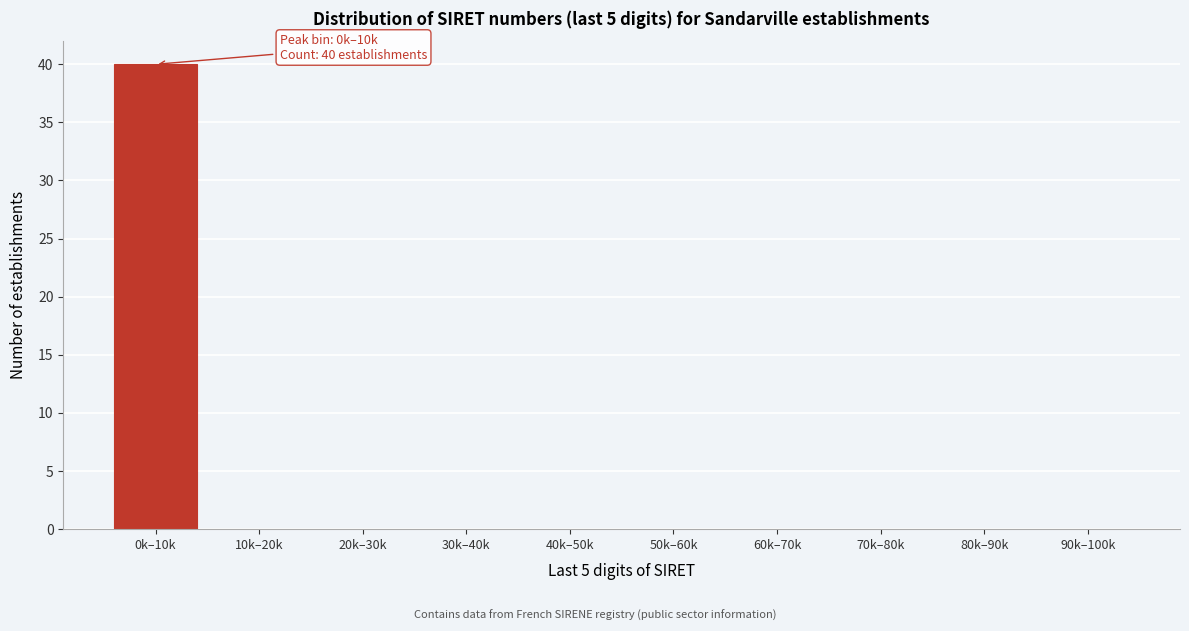

Reading right to left, list all the values displayed in this chart.

90k–100k=0	80k–90k=0	70k–80k=0	60k–70k=0	50k–60k=0	40k–50k=0	30k–40k=0	20k–30k=0	10k–20k=0	0k–10k=40